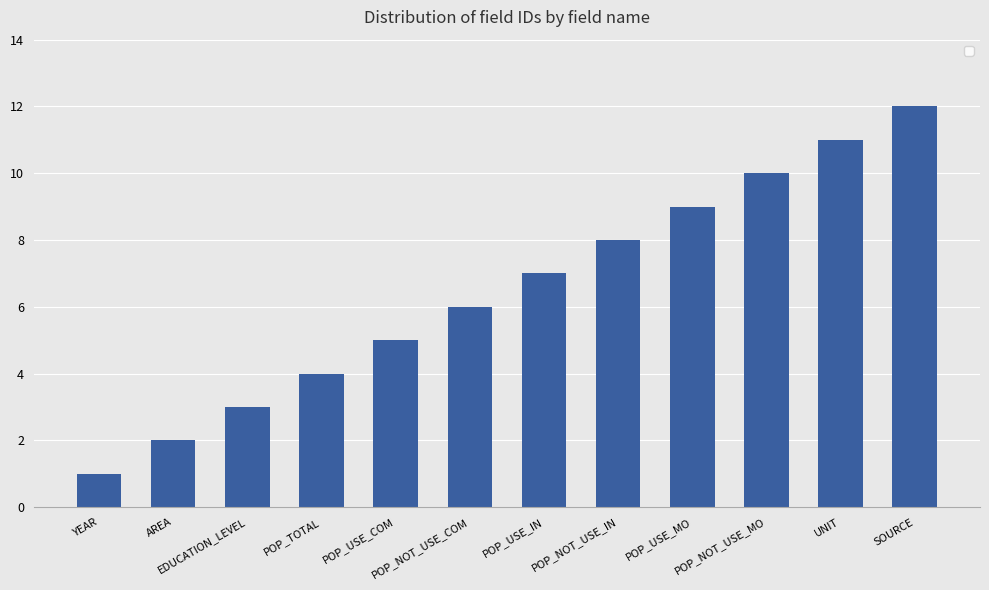

The value at UNIT is 2. True or false?

False